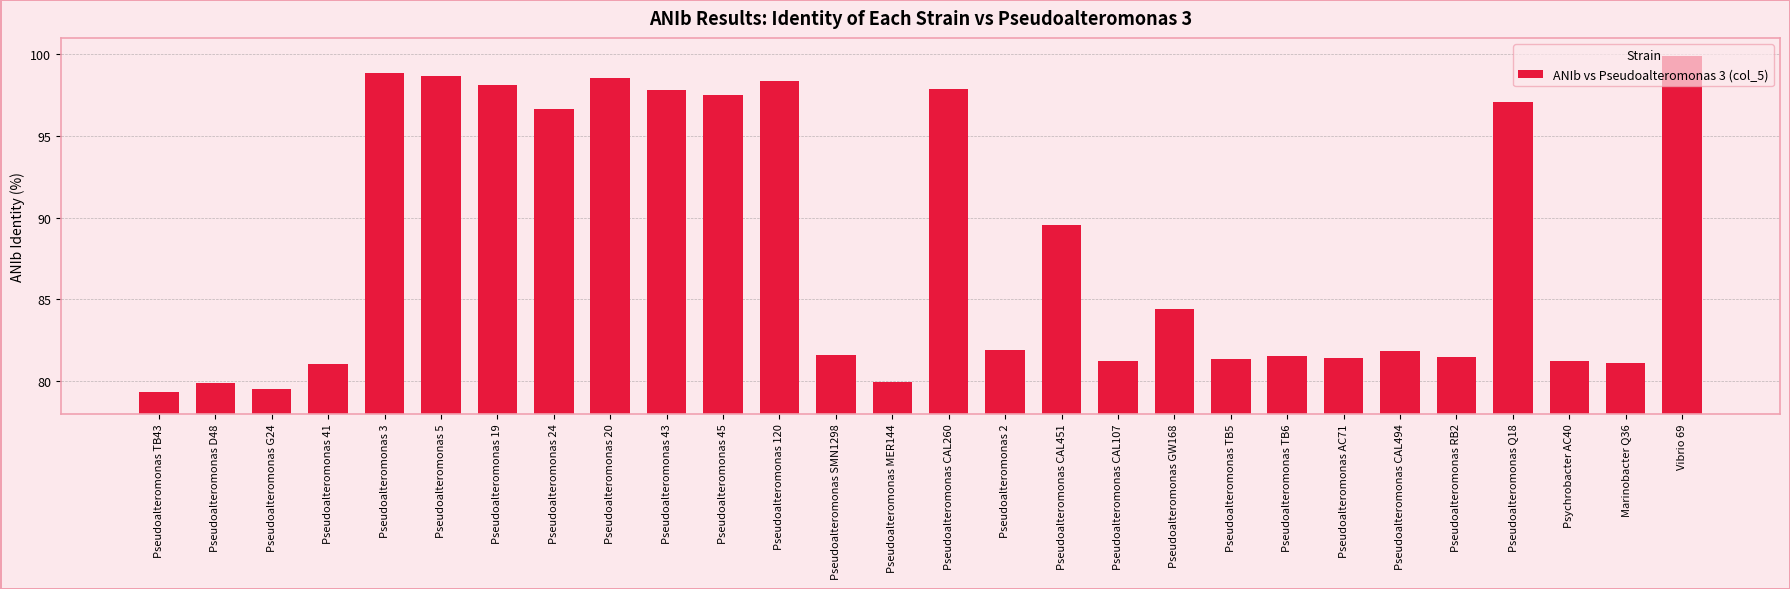

What is the sum of the values at Psychrobacter AC40 and Pseudoalteromonas CAL451?

170.7